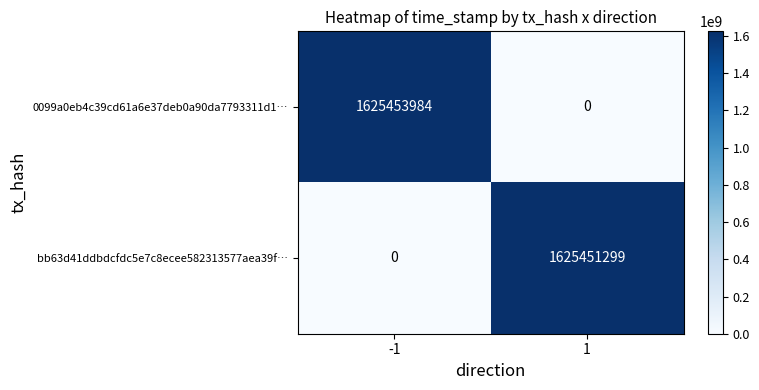

Rank the series by their maximum value, from highest to lowest.

0099a0eb4c39cd61a6e37deb0a90da7793311d1…, bb63d41ddbdcfdc5e7c8ecee582313577aea39f…